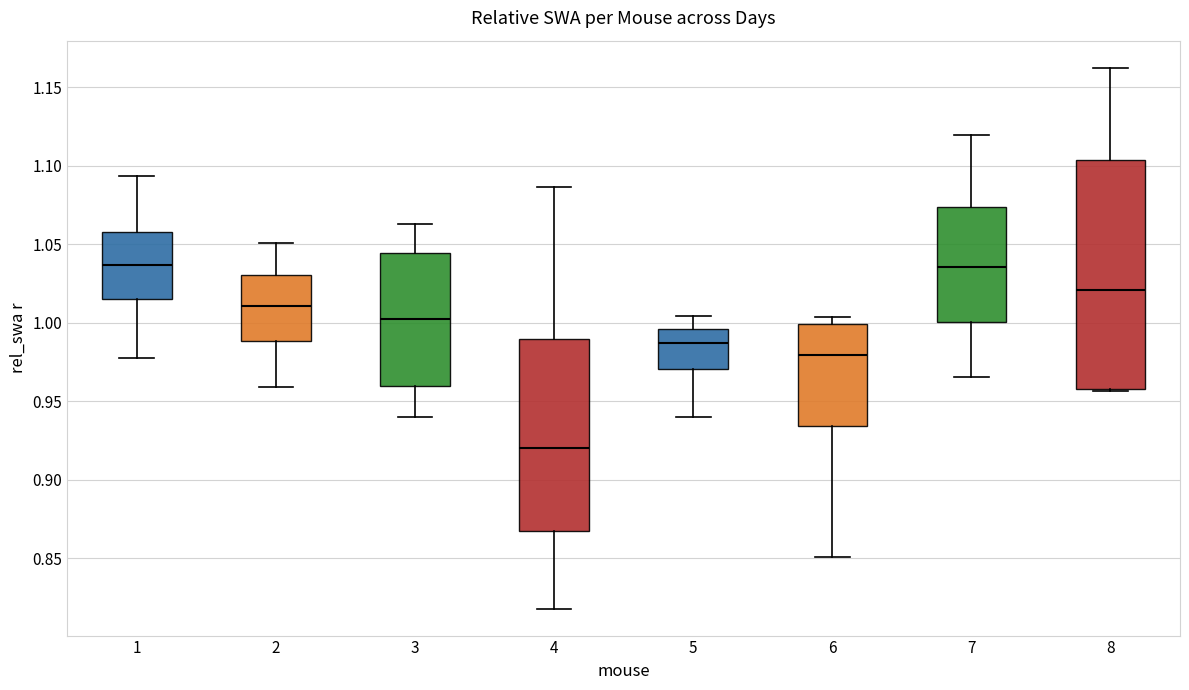

Which box has the lowest median line?

4